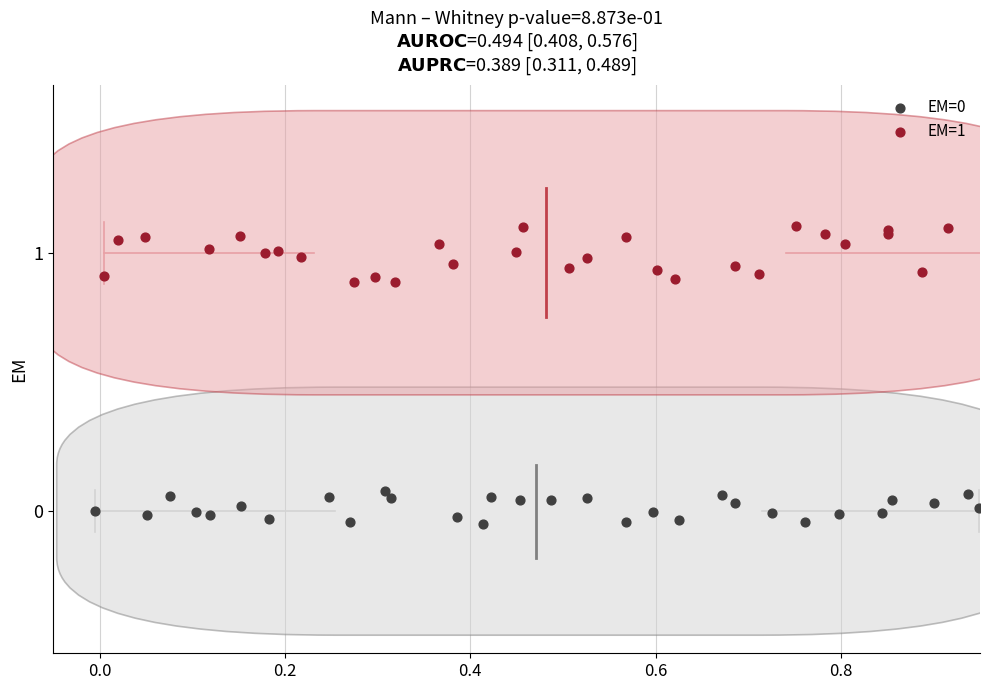

Which series reaches the maximum Y coordinate?

EM=1